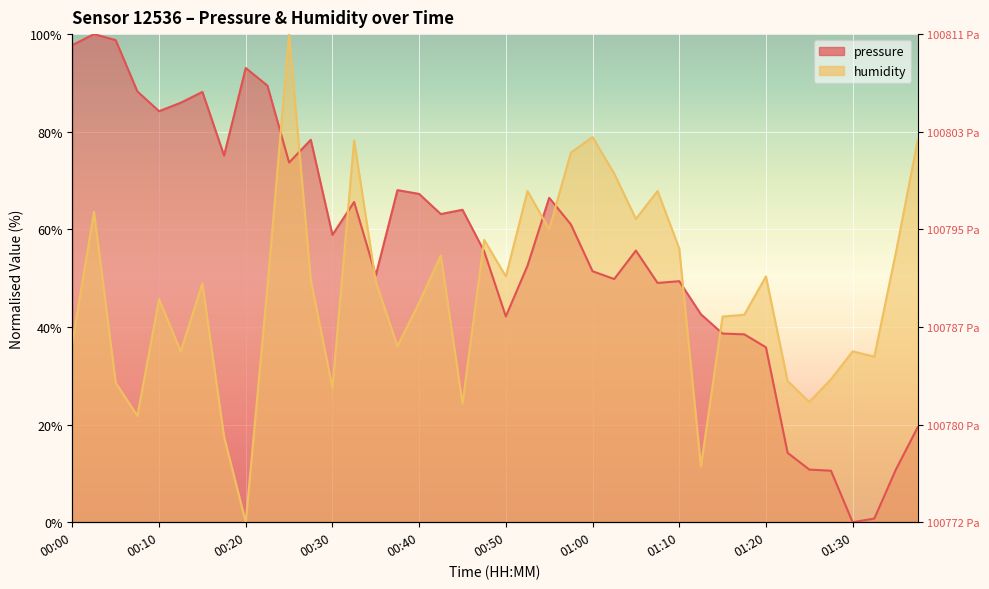

What is the label of the 35th point from the left?

01:25